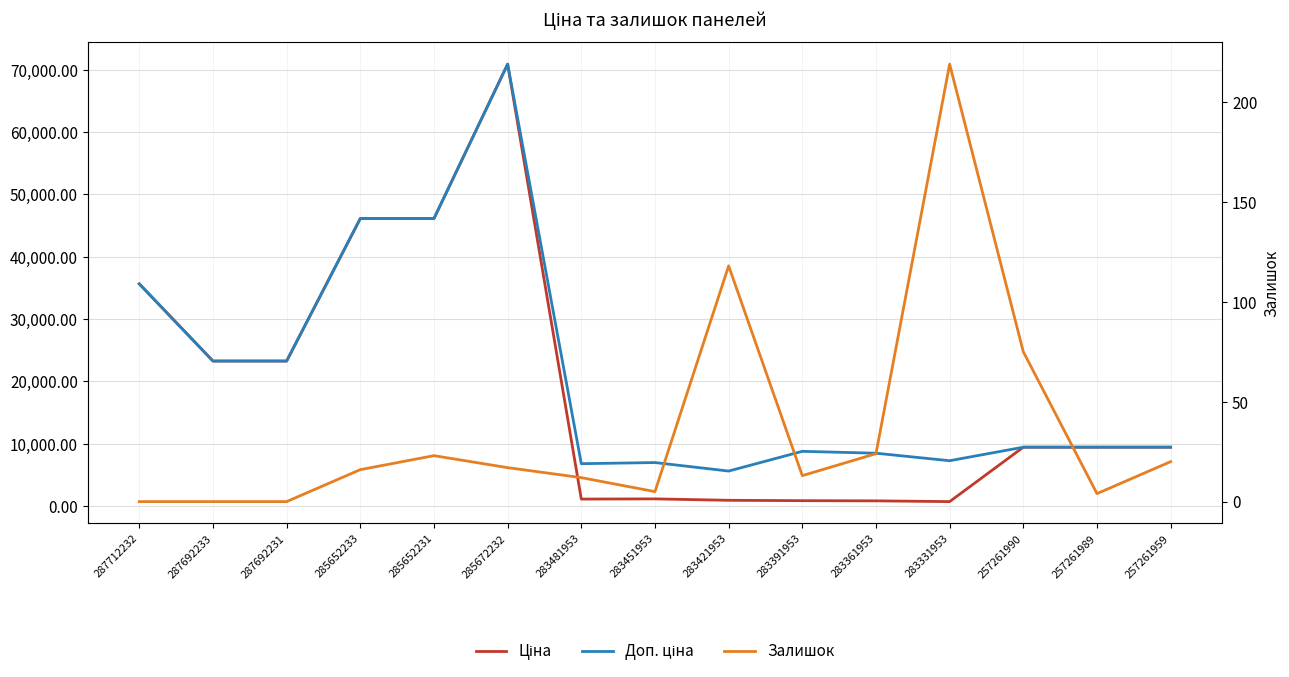

At how many categories does at least one series exceed 13758?

6